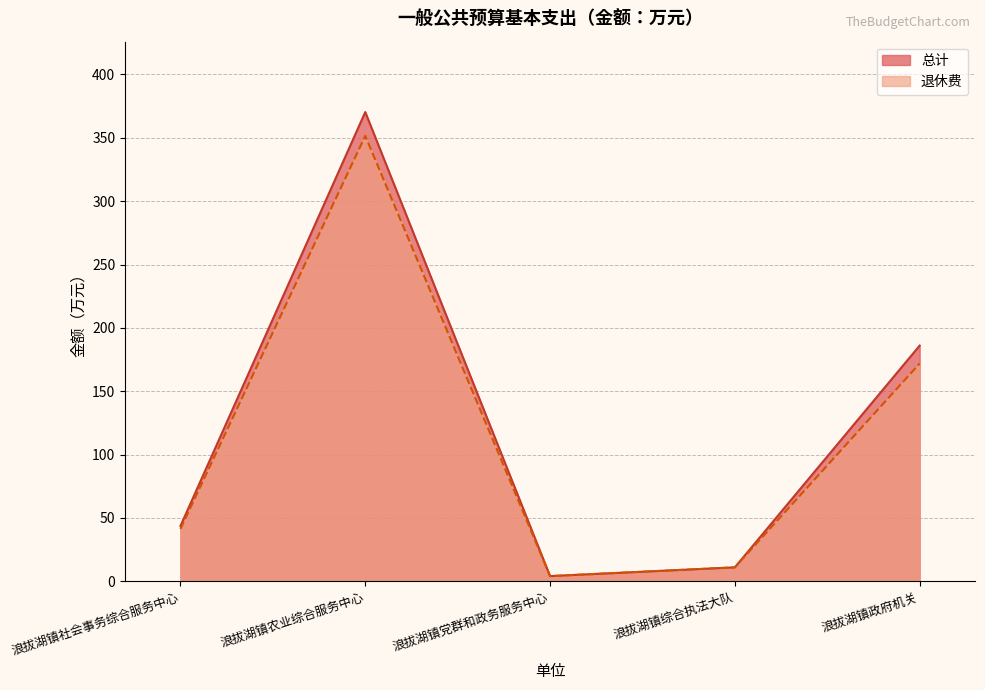

Where is 退休费 nearest to the value 177?

浪拔湖镇政府机关